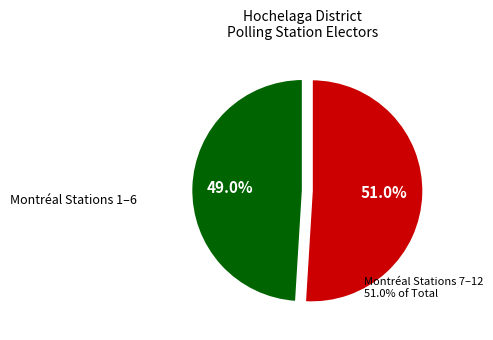

How many slices are in this pie chart?

2